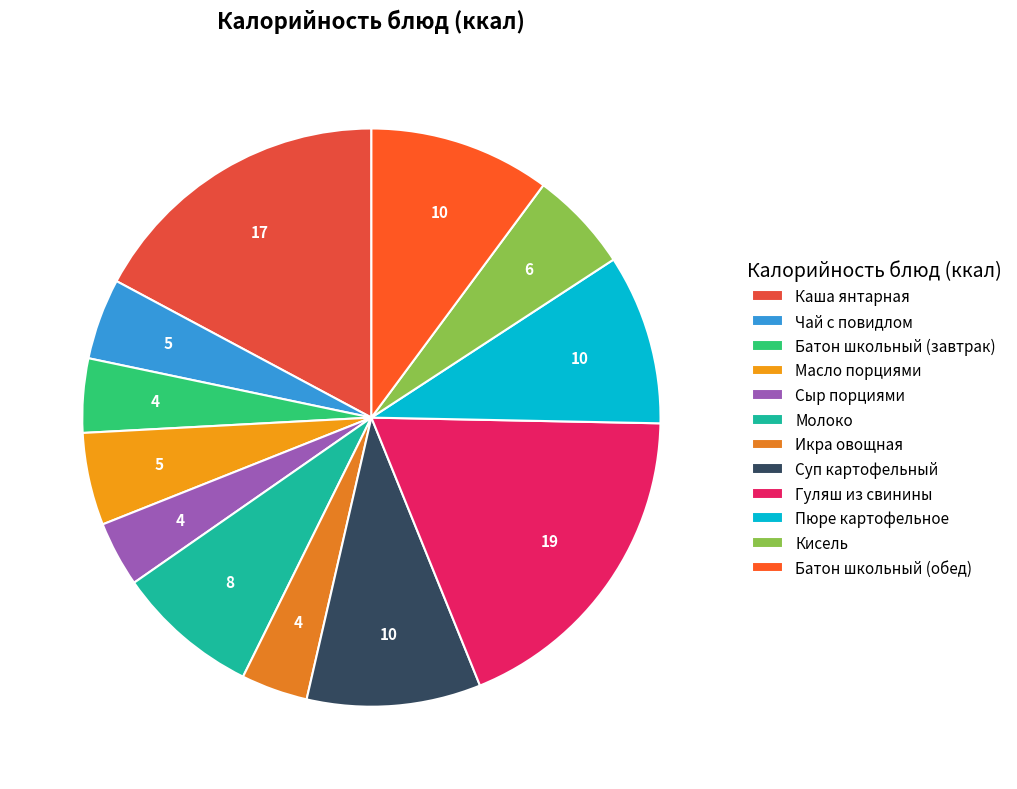

Is there a majority slice in this chart?

No